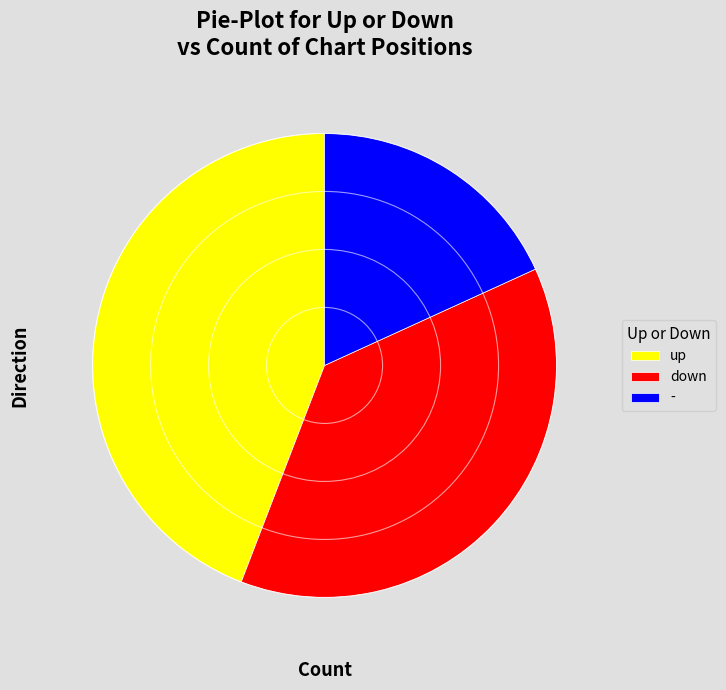

True or false: up accounts for 51% of the total.

False